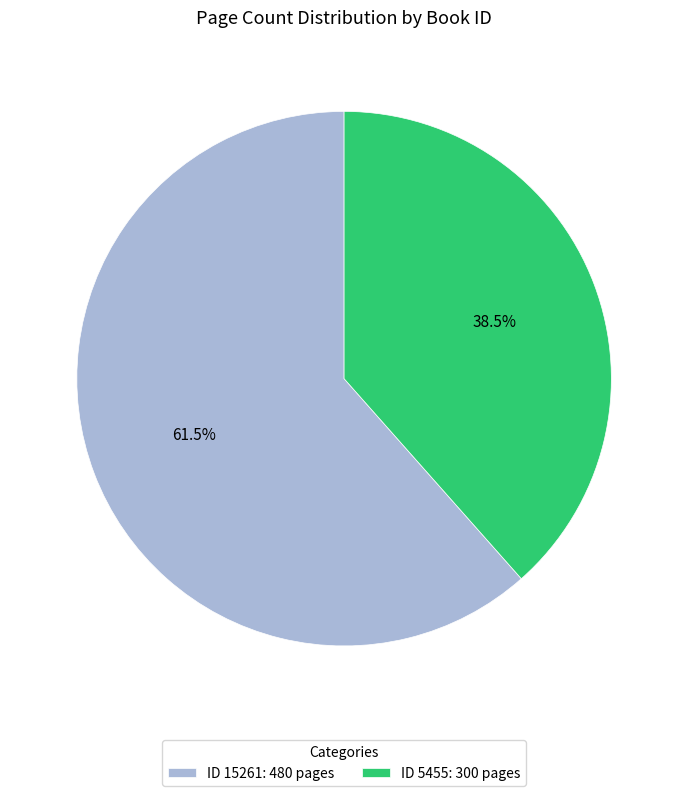

Does ID 15261: 480 pages represent more than half of the total?

Yes